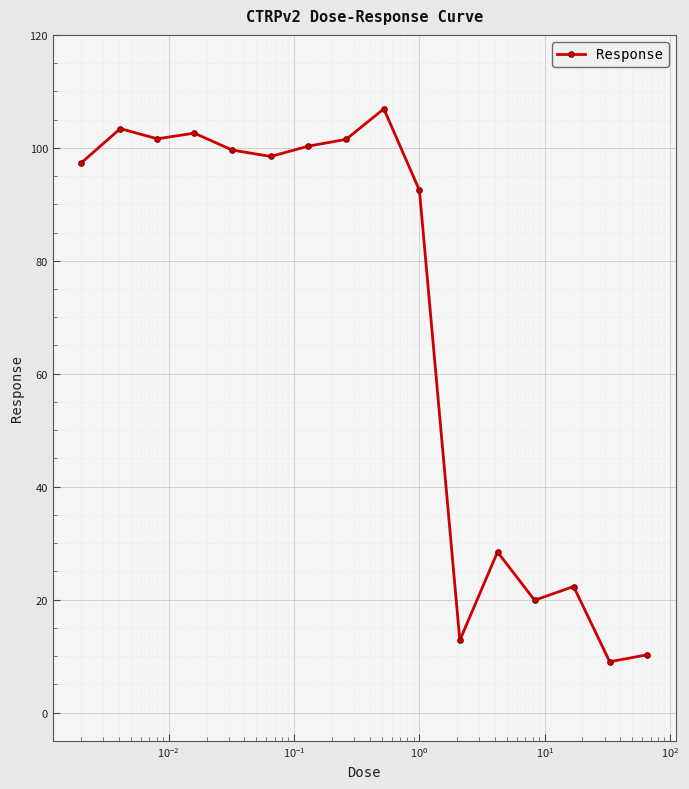

What is the sum of all values?

1106.8